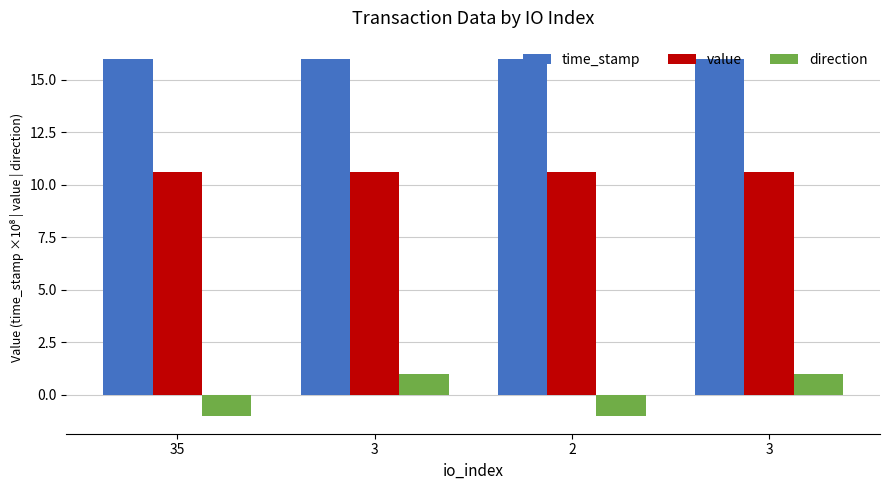

How many negative values does the direction series have?

2